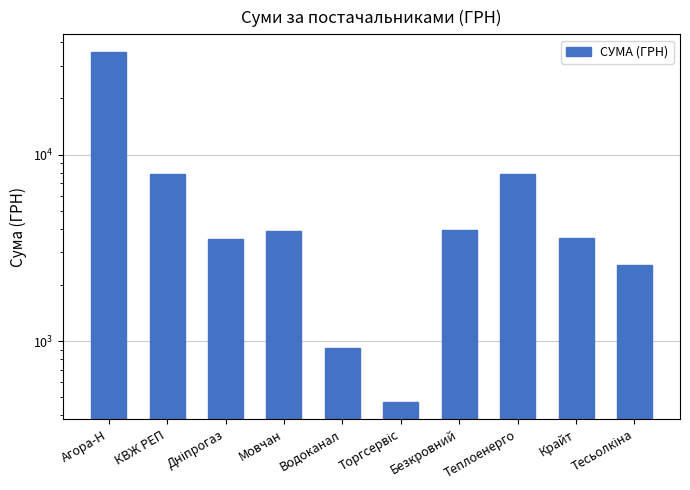

What is the label of the 7th bar from the right?

Мовчан